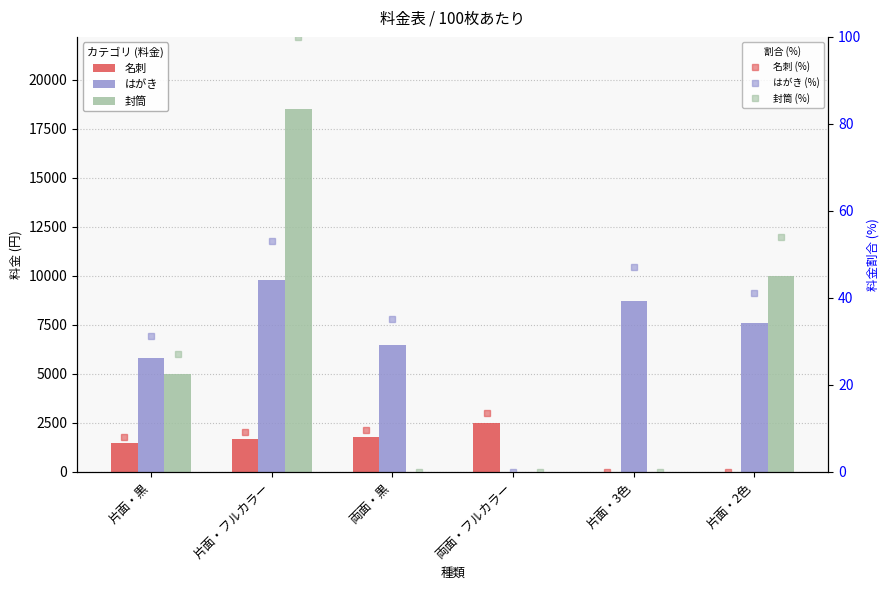

Are the bars horizontal?

No